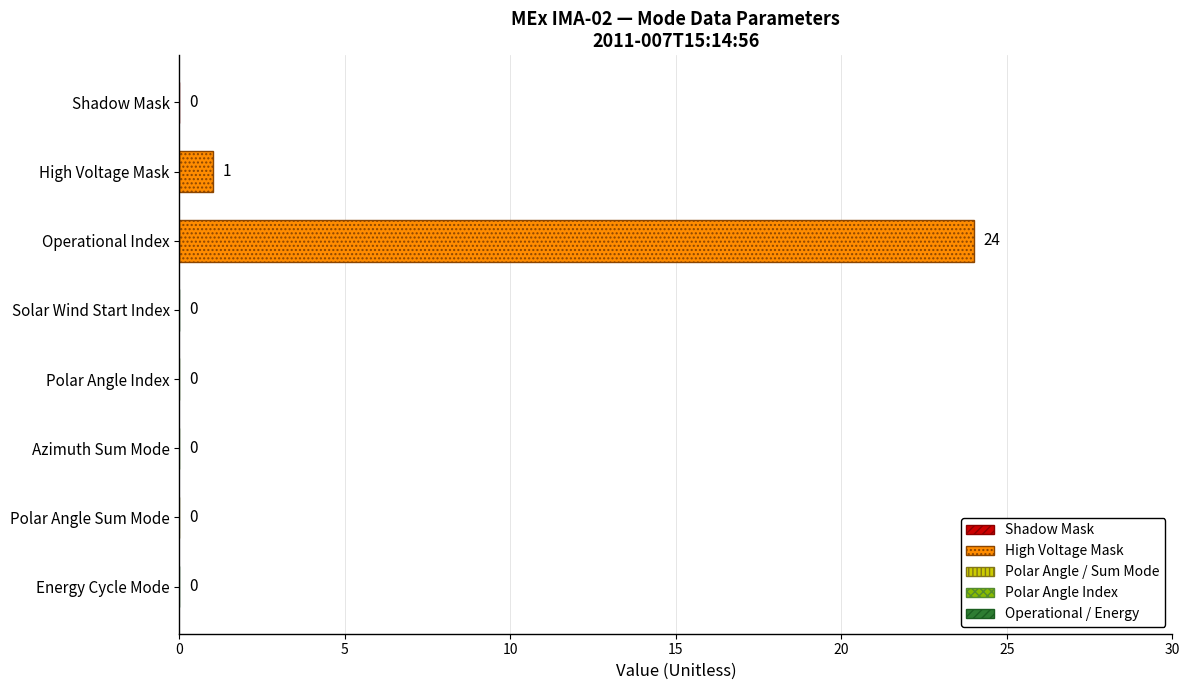

The chart shows a value of 1 at High Voltage Mask. True or false?

True